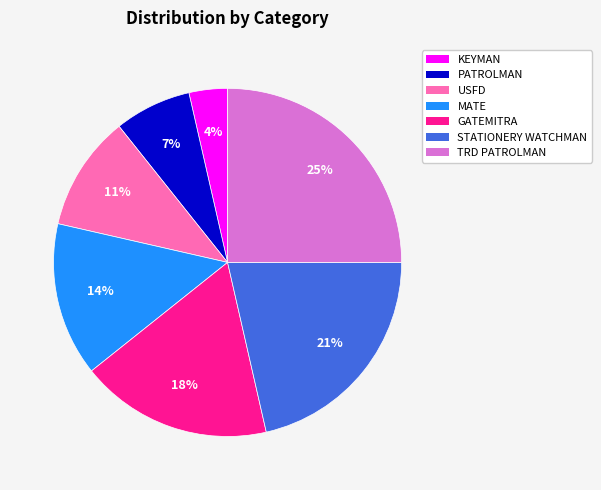

Does STATIONERY WATCHMAN account for over 50% of the chart?

No